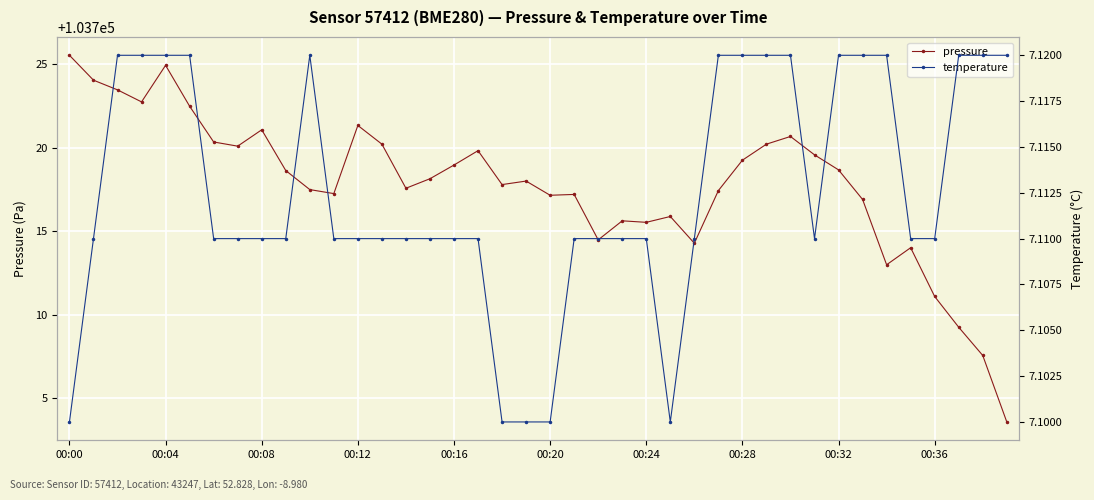

How many interior local valleys does the pressure series have?

10